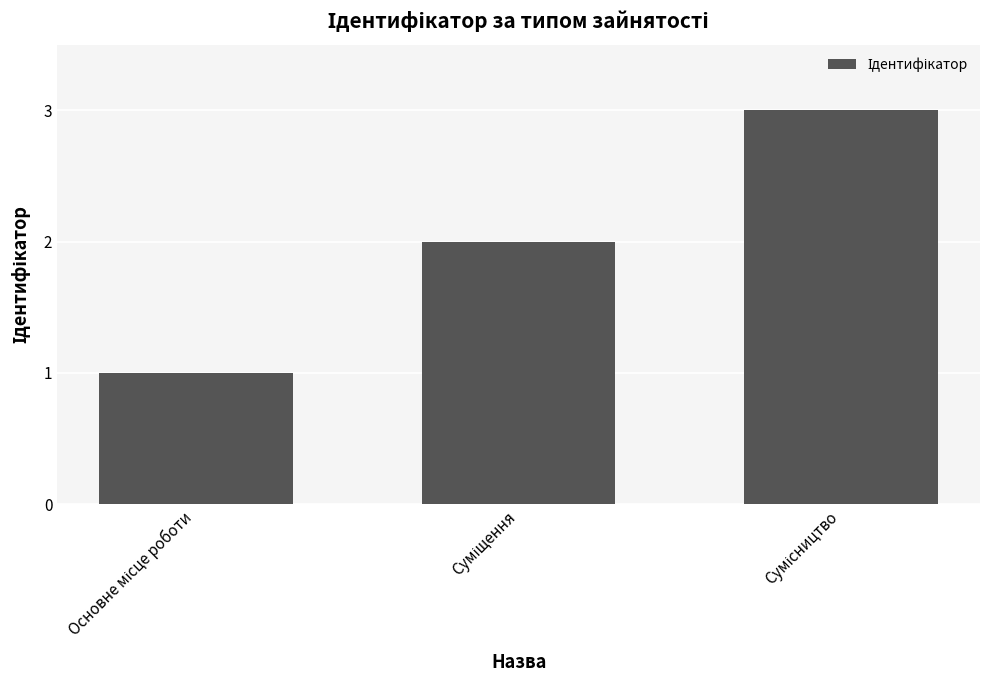

What is the maximum value shown in the chart?

3